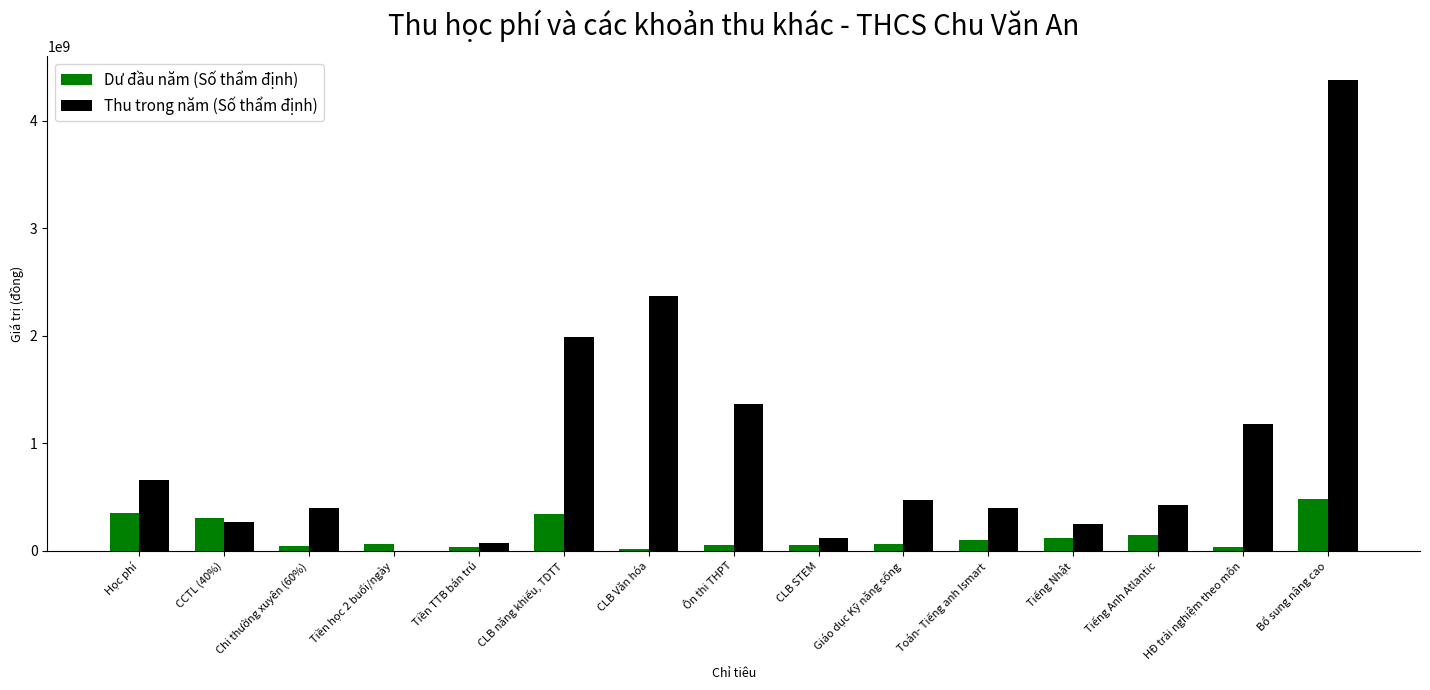

What is the maximum value for Dư đầu năm (Số thẩm định)?

479668503